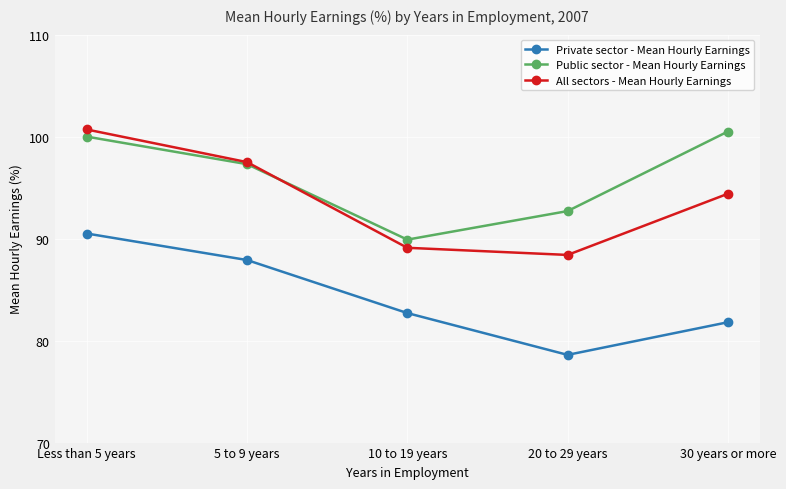

Between 10 to 19 years and 20 to 29 years, which series saw the biggest shift?

Private sector - Mean Hourly Earnings